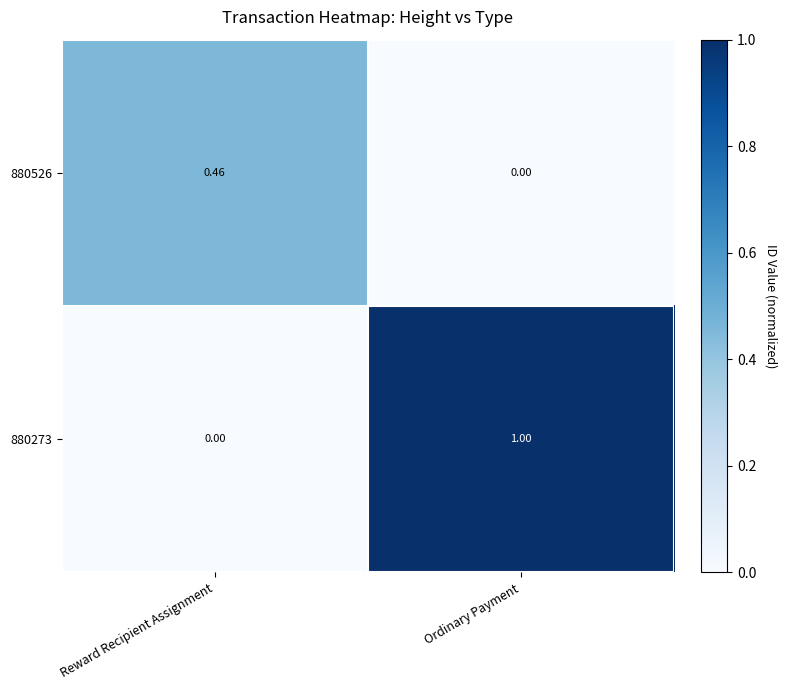

Is the value of 880526 at Reward Recipient Assignment greater than the value of 880273 at Ordinary Payment?

No